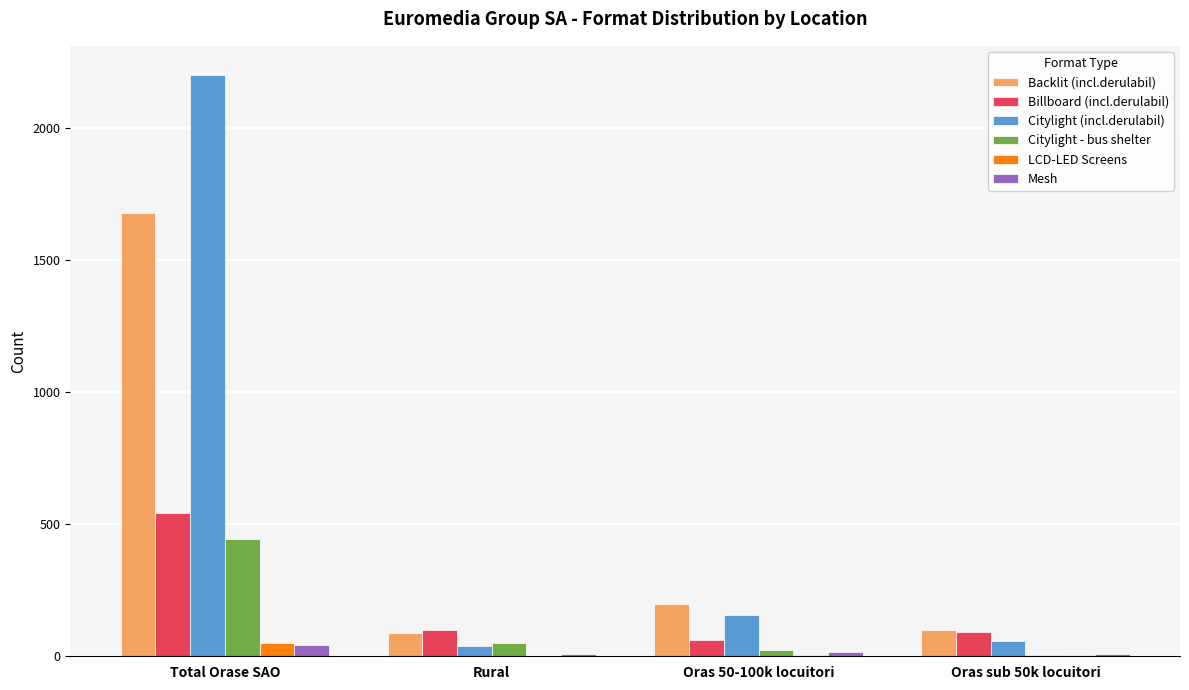

The value of Backlit (incl.derulabil) at Rural is 88. True or false?

True